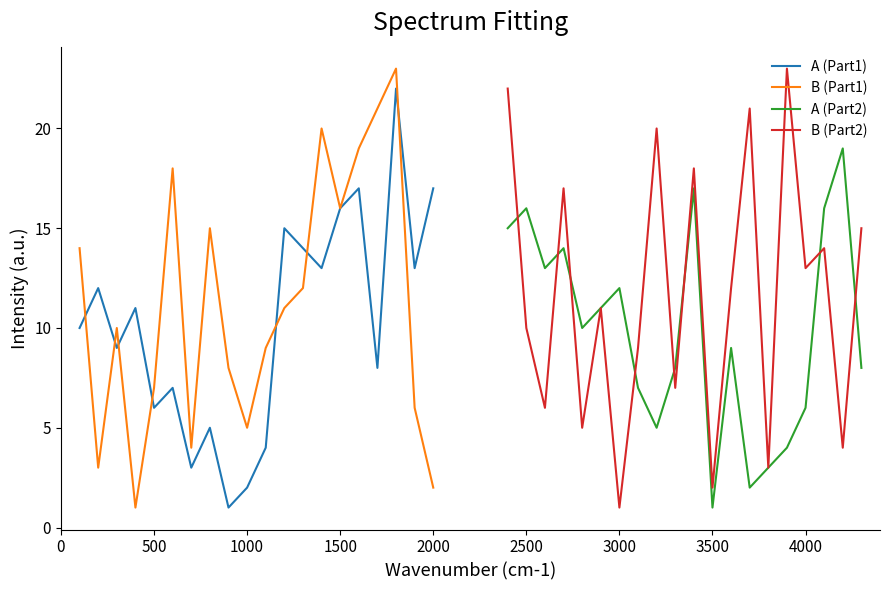

How many interior local valleys does the A (Part1) series have?

7